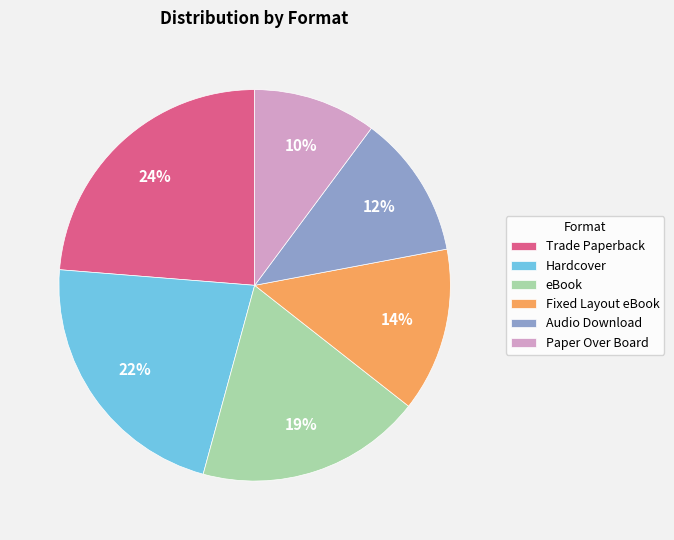

To the nearest percent, what is the average slice percentage?

17%